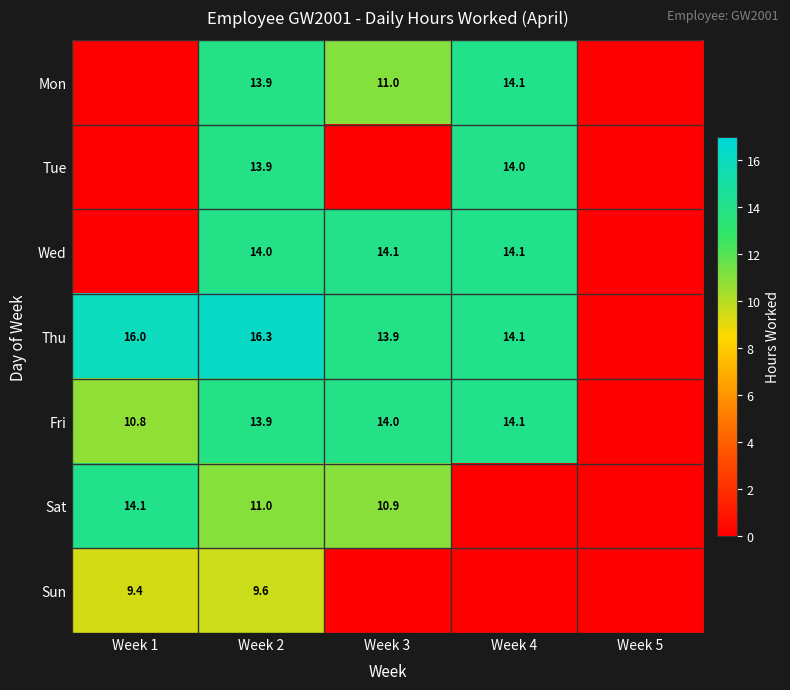

What is the sum of the Sun values at Week 1 and Week 2?

19.0